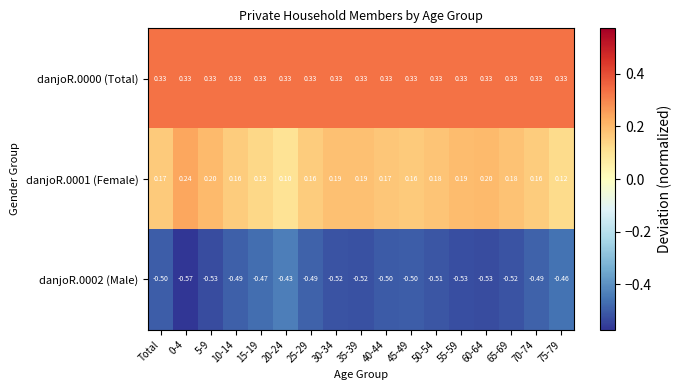

Reading left to right, transcribe all the data shown in this chart.

danjoR.0000 (Total): Total=0.3	0-4=0.3	5-9=0.3	10-14=0.3	15-19=0.3	20-24=0.3	25-29=0.3	30-34=0.3	35-39=0.3	40-44=0.3	45-49=0.3	50-54=0.3	55-59=0.3	60-64=0.3	65-69=0.3	70-74=0.3	75-79=0.3
danjoR.0001 (Female): Total=0.2	0-4=0.2	5-9=0.2	10-14=0.2	15-19=0.1	20-24=0.1	25-29=0.2	30-34=0.2	35-39=0.2	40-44=0.2	45-49=0.2	50-54=0.2	55-59=0.2	60-64=0.2	65-69=0.2	70-74=0.2	75-79=0.1
danjoR.0002 (Male): Total=-0.5	0-4=-0.6	5-9=-0.5	10-14=-0.5	15-19=-0.5	20-24=-0.4	25-29=-0.5	30-34=-0.5	35-39=-0.5	40-44=-0.5	45-49=-0.5	50-54=-0.5	55-59=-0.5	60-64=-0.5	65-69=-0.5	70-74=-0.5	75-79=-0.5